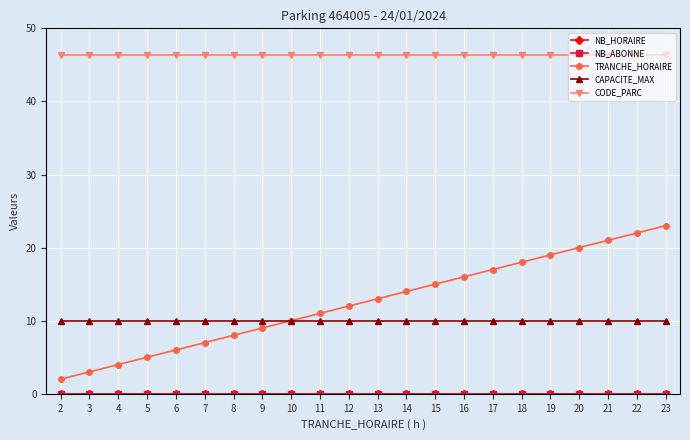

True or false: CAPACITE_MAX and CODE_PARC cross at least once.

False